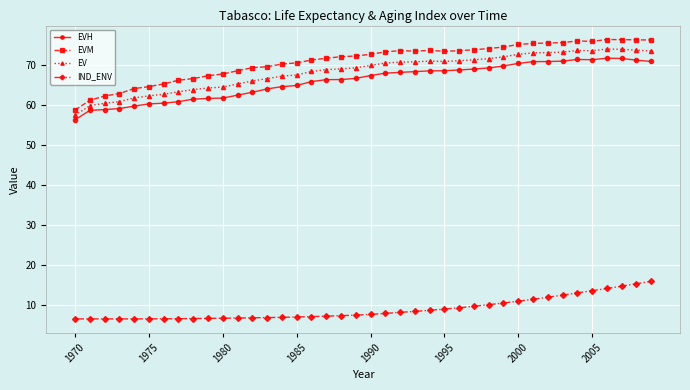

True or false: IND_ENV and EVH cross at least once.

False